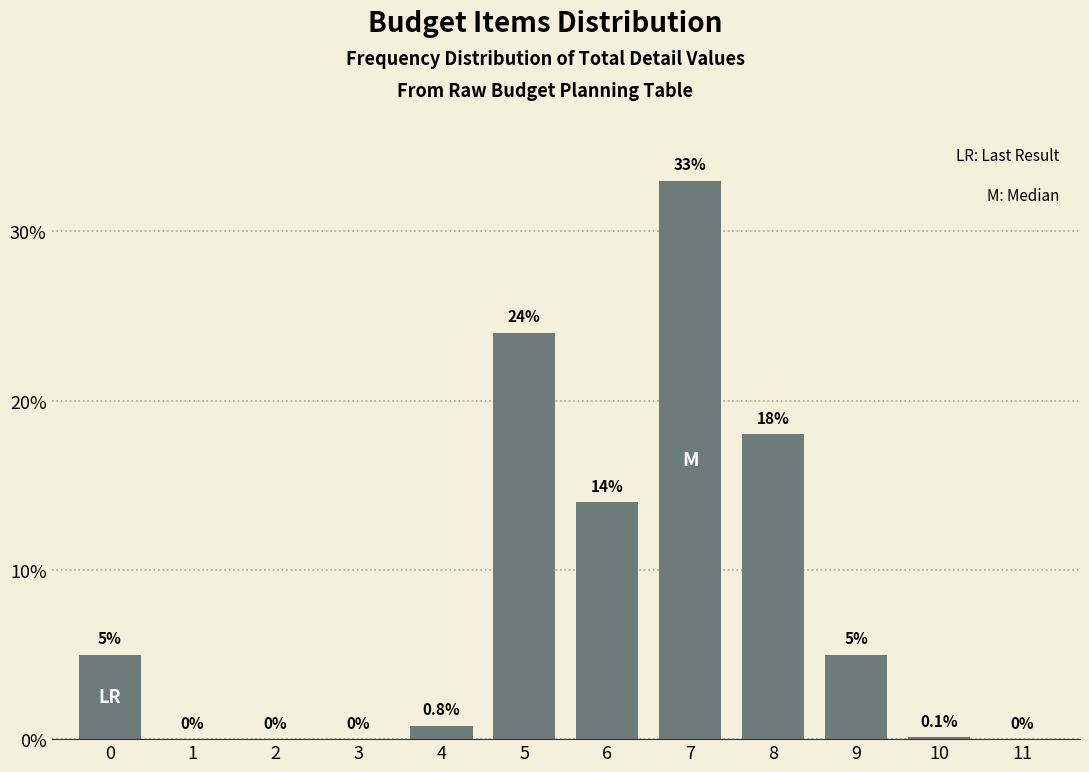

Reading left to right, transcribe all the data shown in this chart.

0=5.0	1=0.0	2=0.0	3=0.0	4=0.8	5=24.0	6=14.0	7=33.0	8=18.0	9=5.0	10=0.1	11=0.0